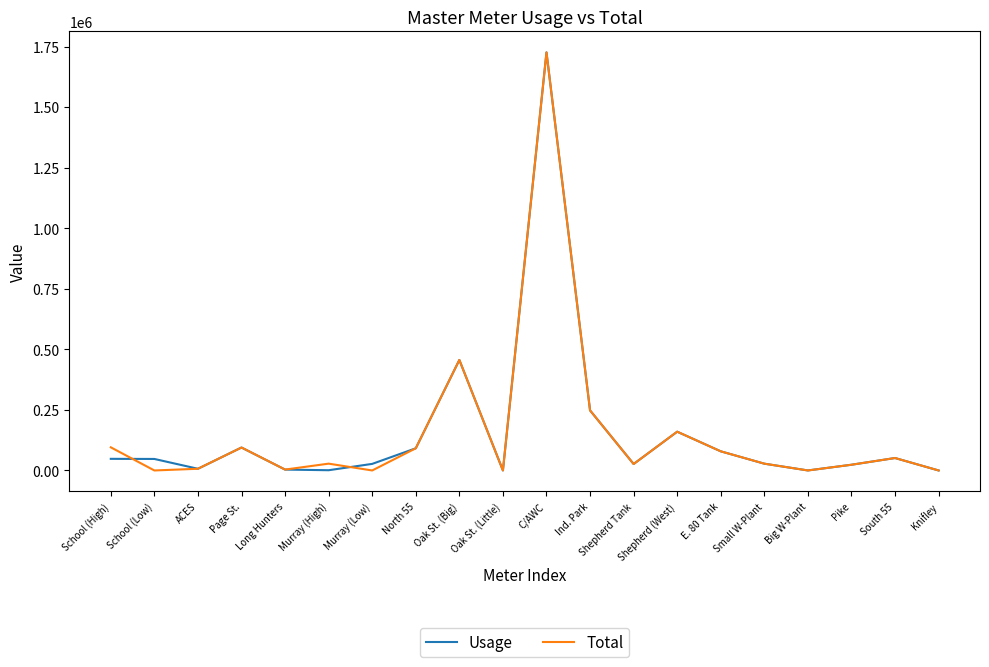

At which category is the sum across all series the highest?

C/AWC